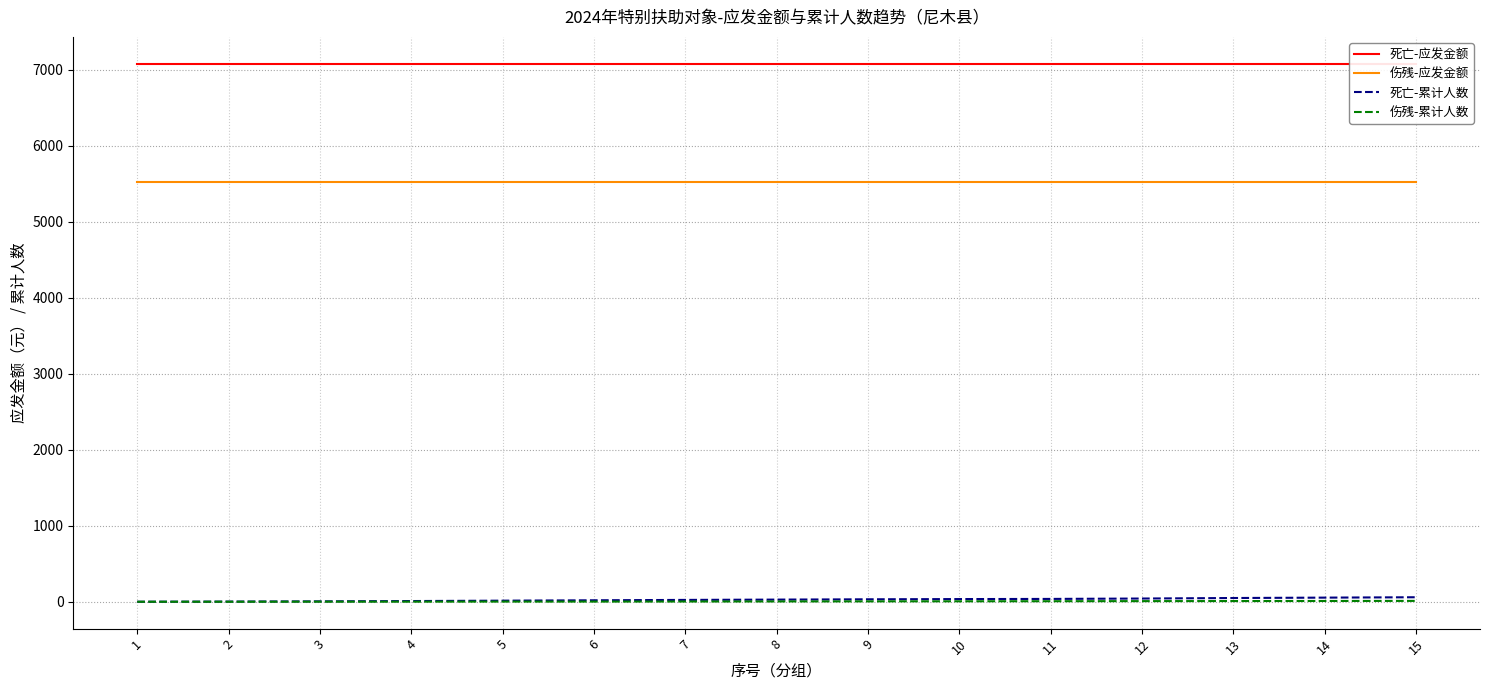

What is the difference between the highest and lowest values at 15?

7068